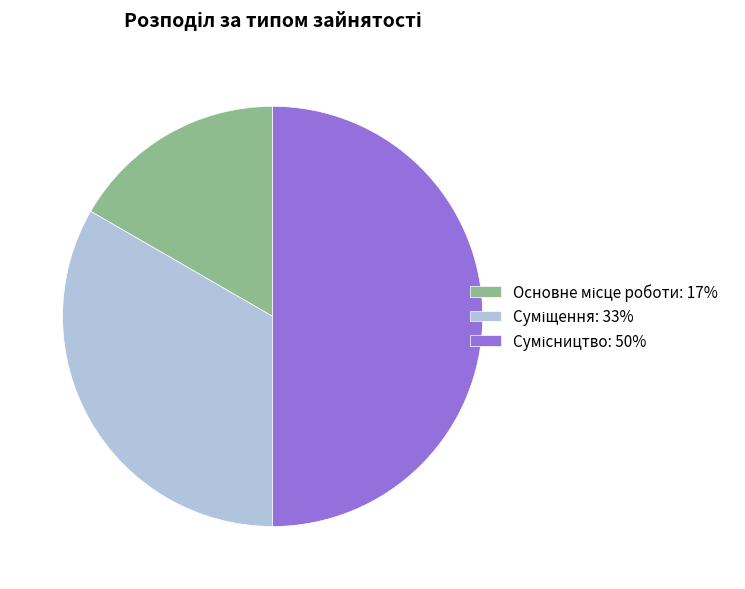

What is the change in value from Основне місце роботи to Сумісництво?

+2